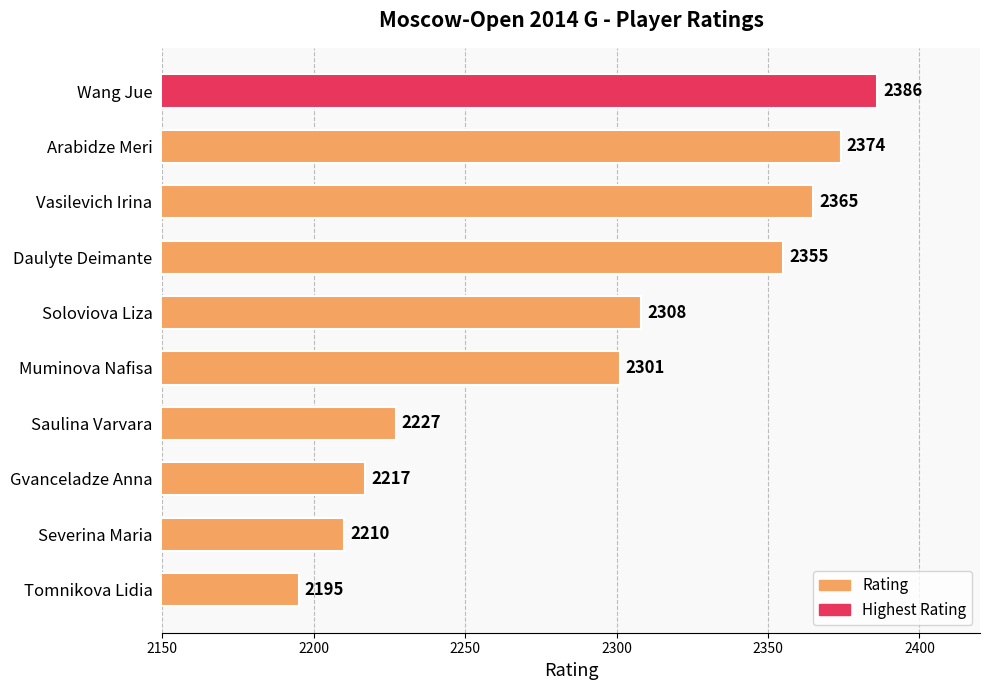

Is it true that the value at Muminova Nafisa is 559?

False